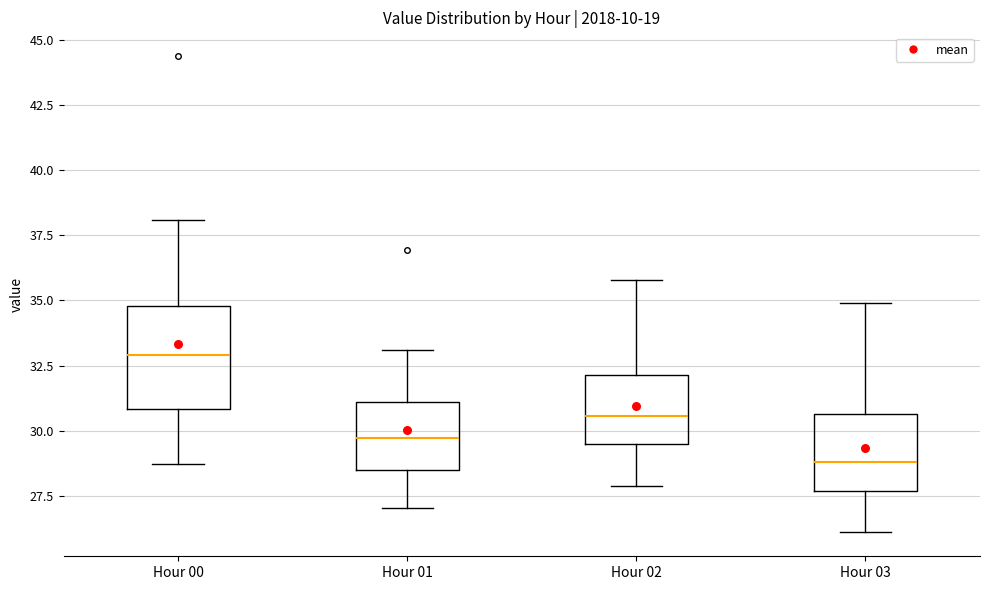

Which box is the tallest, from its lower edge to its upper edge?

Hour 00